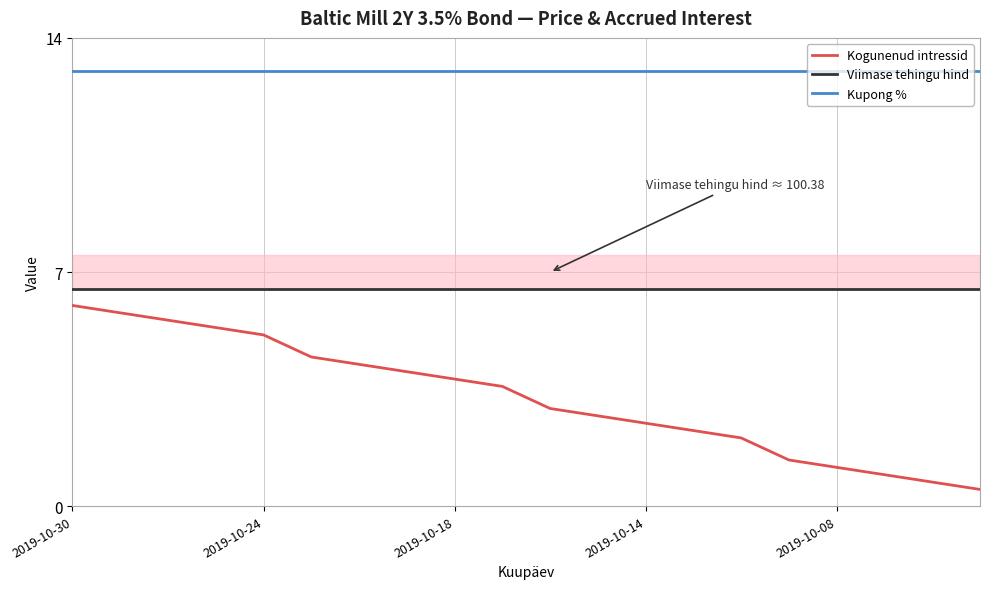

True or false: Kogunenud intressid and Viimase tehingu hind intersect in this chart.

False